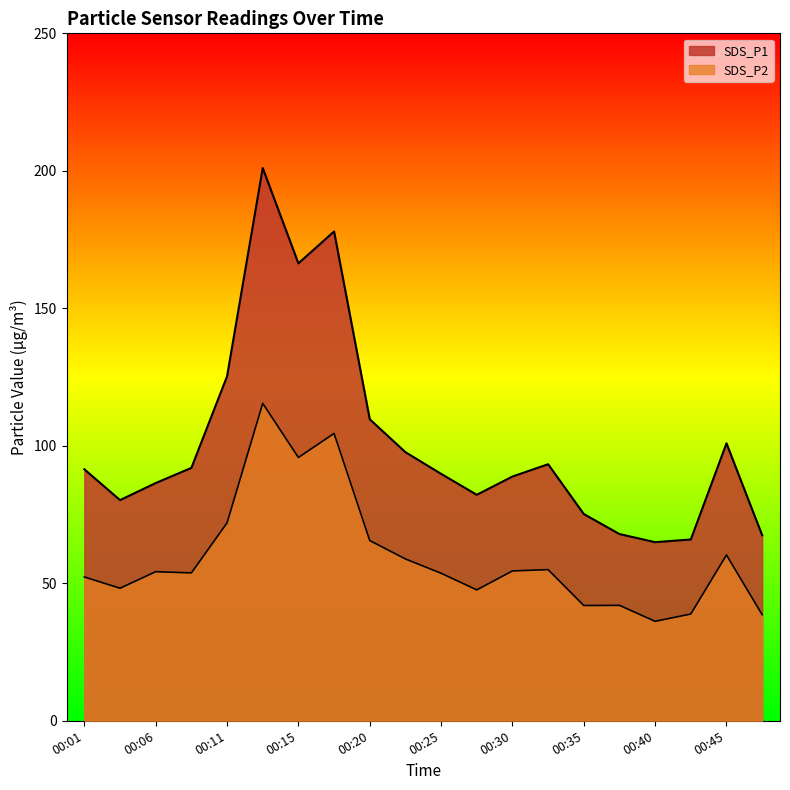

What is the difference between the maximum and minimum values in the SDS_P2 series?

79.3